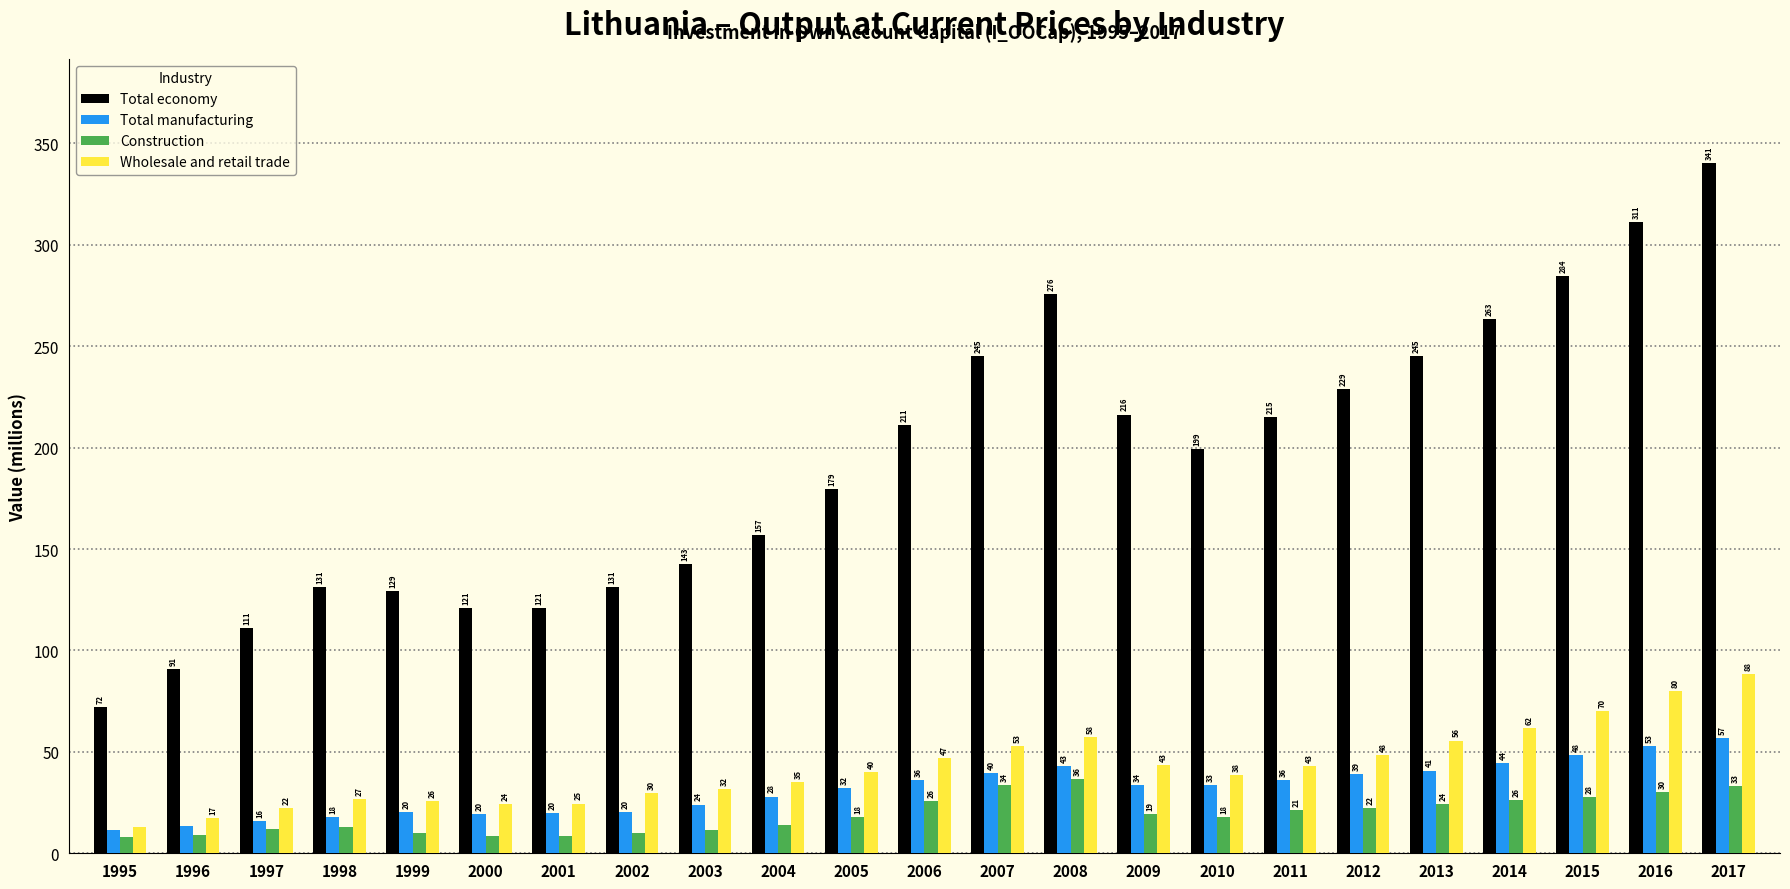

The value of Total manufacturing at 2000 is 19.5. True or false?

True